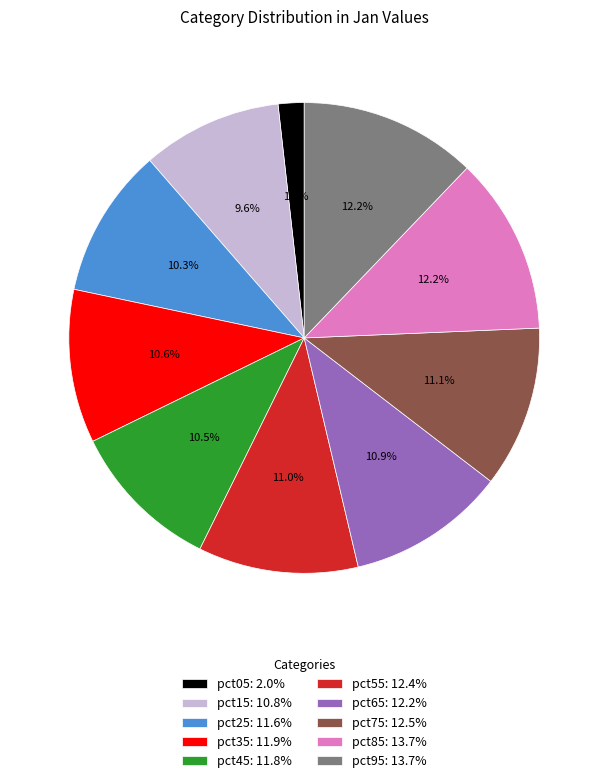

What is the smallest slice in the pie chart?

pct05